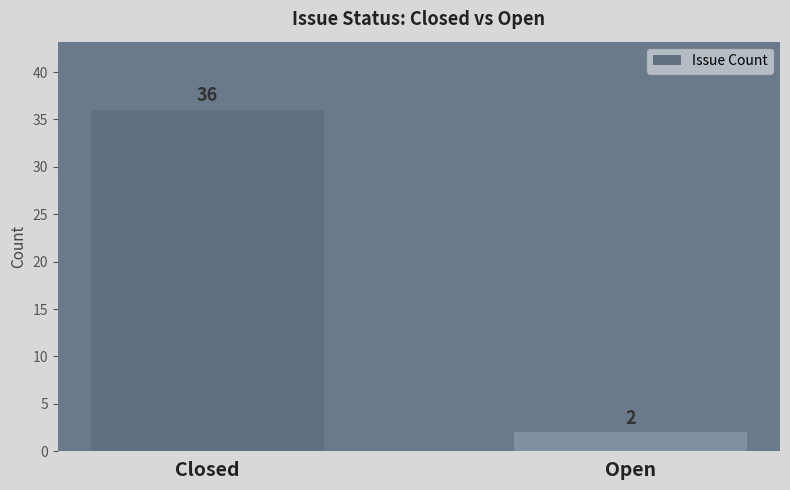

Approximately how many times larger is the value at Open compared to Closed?

0.1